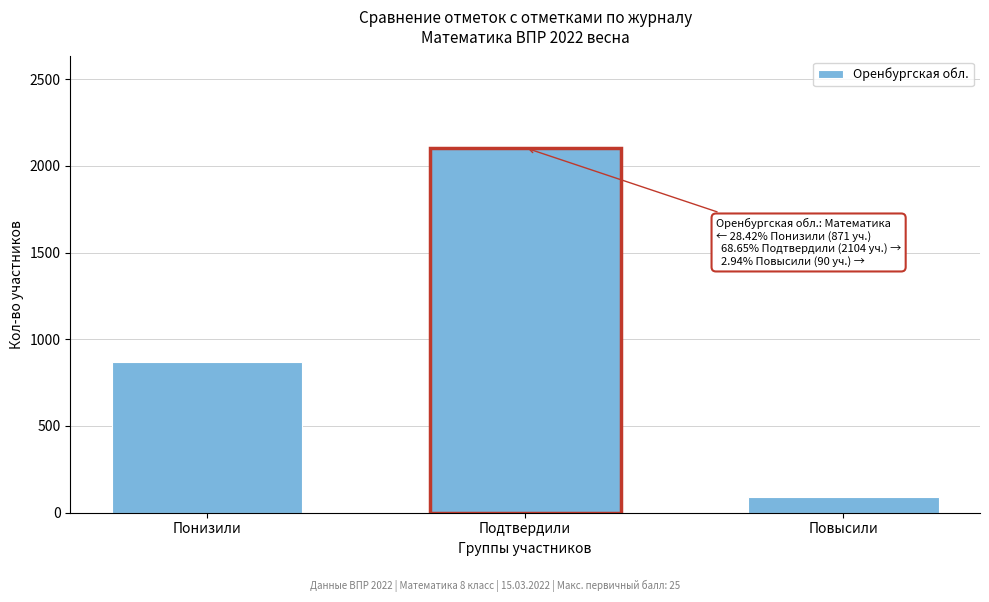

Reading left to right, transcribe all the data shown in this chart.

Понизили=871	Подтвердили=2104	Повысили=90